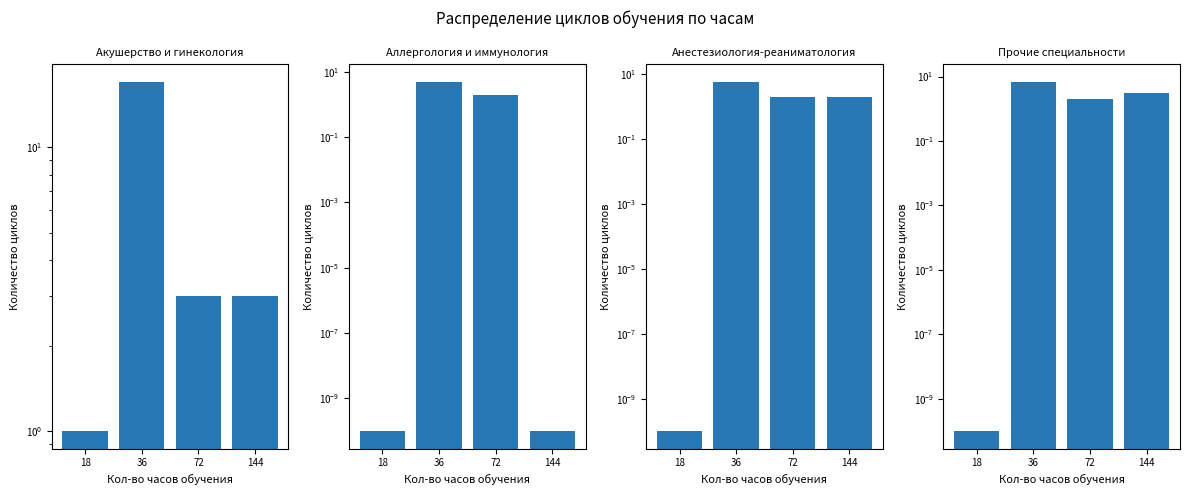

What is the value of the Акушерство и гинекология bar at the 1st from the left?

1.0